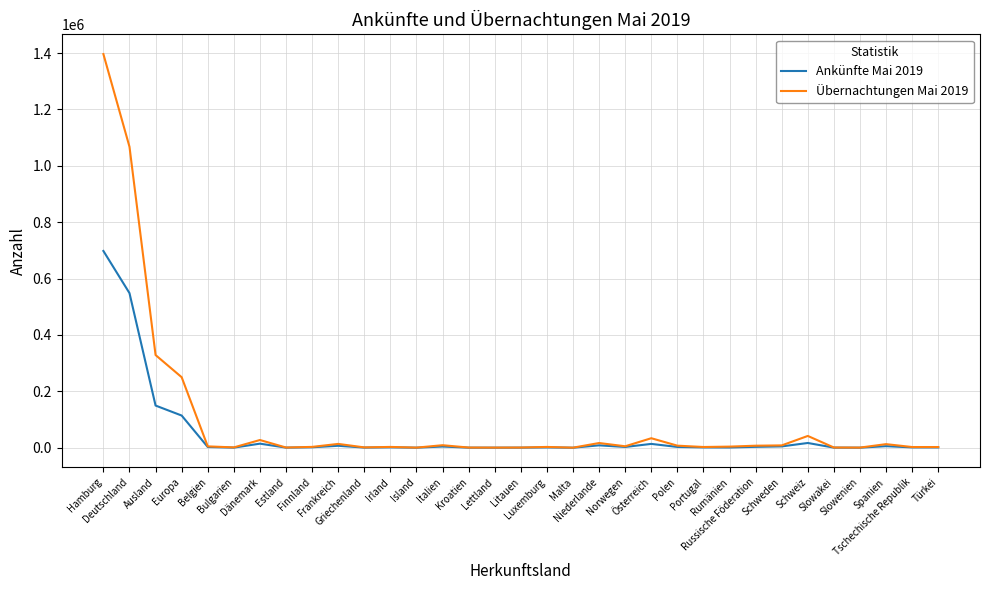

At which category does Übernachtungen Mai 2019 reach its first local peak?

Dänemark